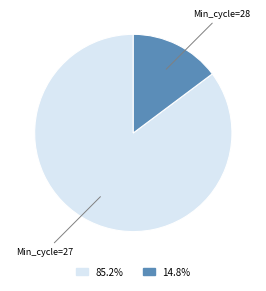

Is there a majority slice in this chart?

Yes